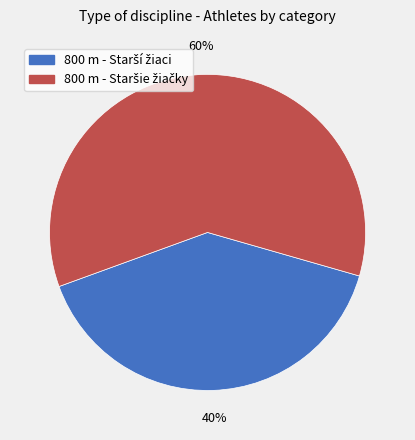

To the nearest percent, what is the difference between the largest and smallest slice percentages?

20%